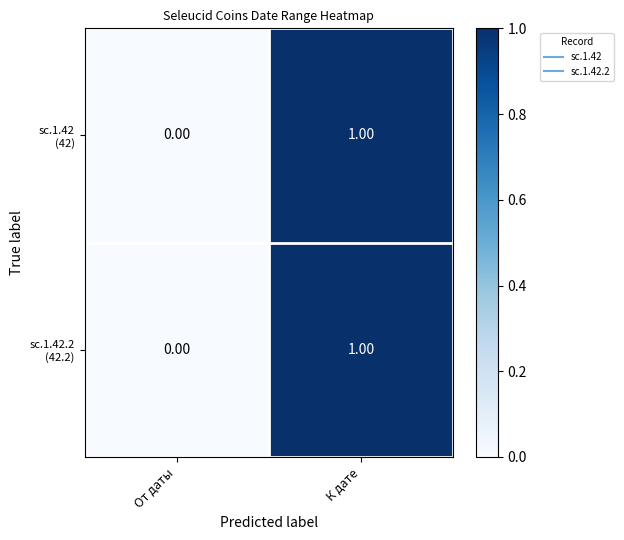

At which category is the sum across all series the highest?

К дате